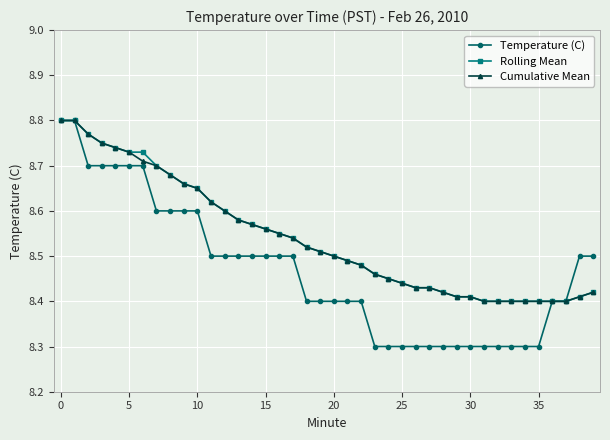

What is the smallest value displayed?

8.3